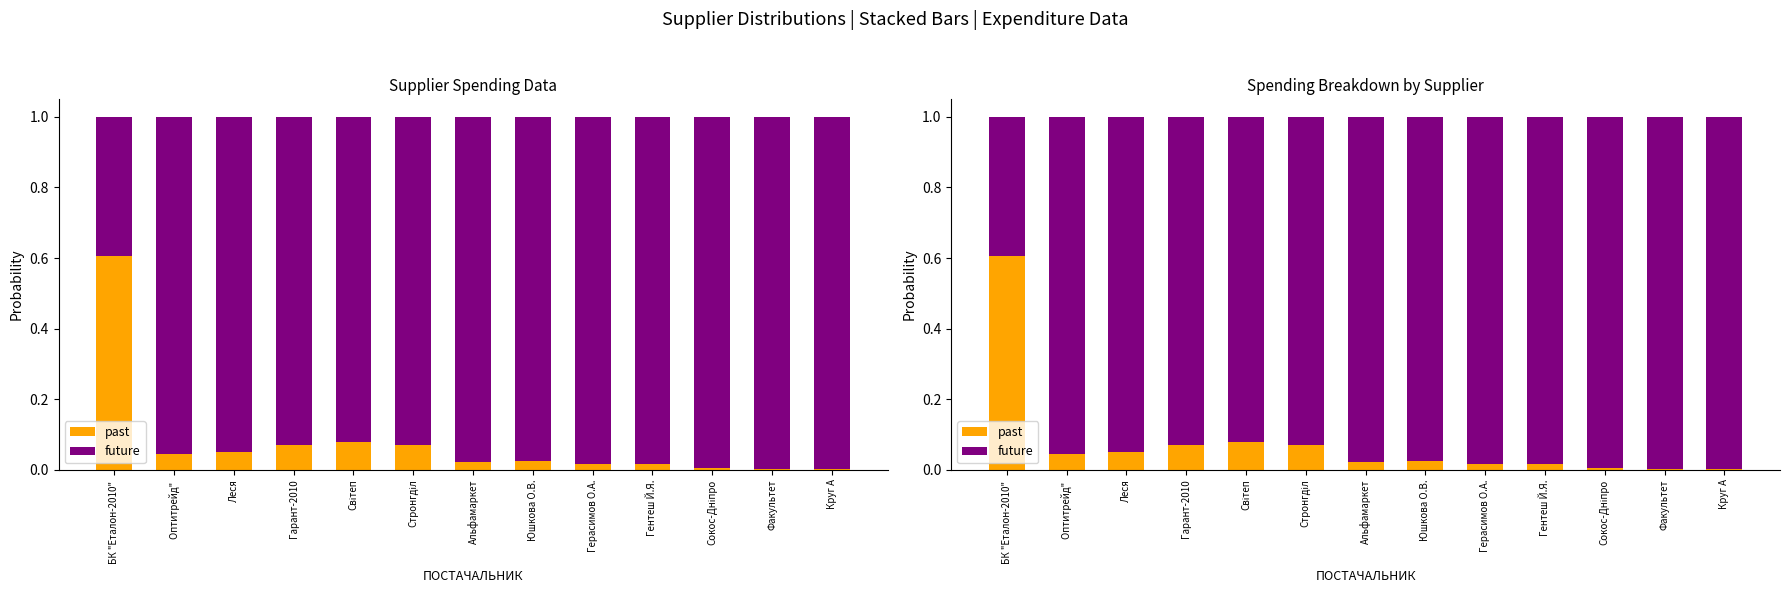

True or false: future has a value of 1.5 at Леся.

False